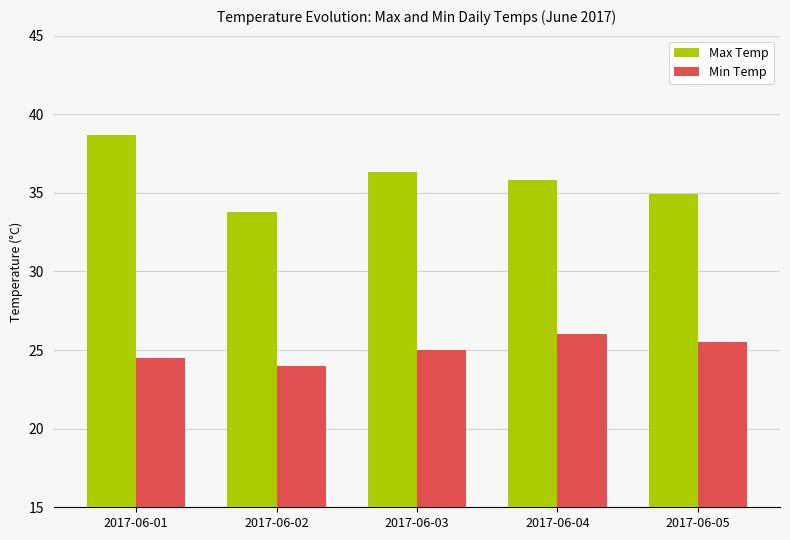

How many bars are there in each group?

2